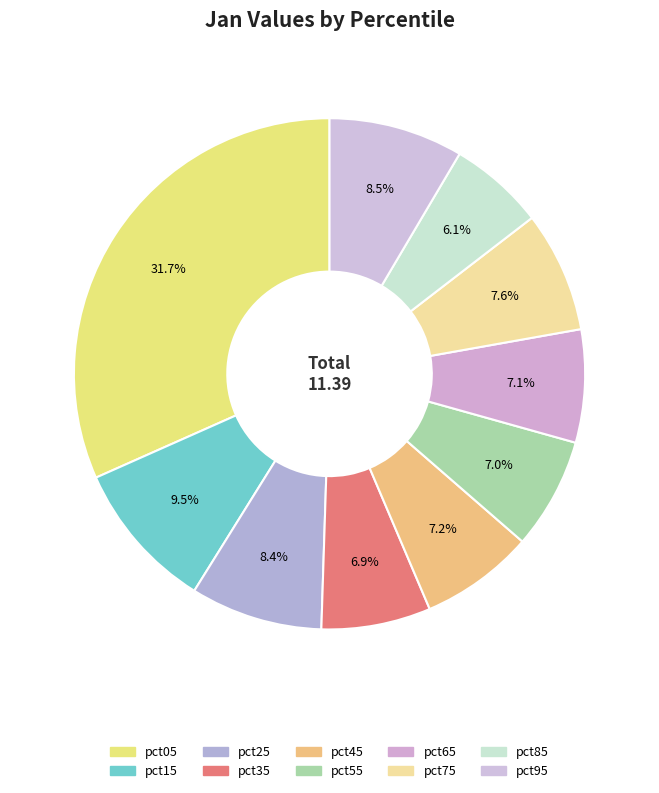

How many segments does this pie chart have?

10